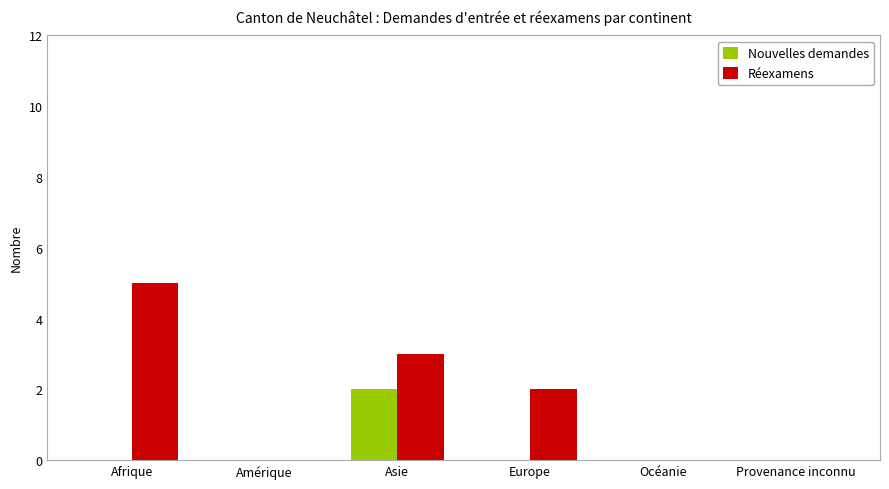

Which series has the largest total across all categories?

Réexamens